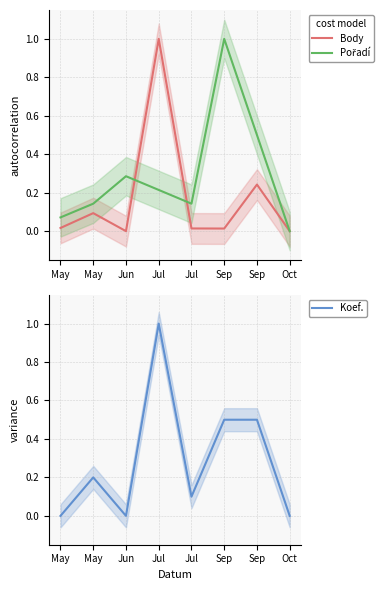

True or false: Body has more than 2 points higher than both neighbors.

True